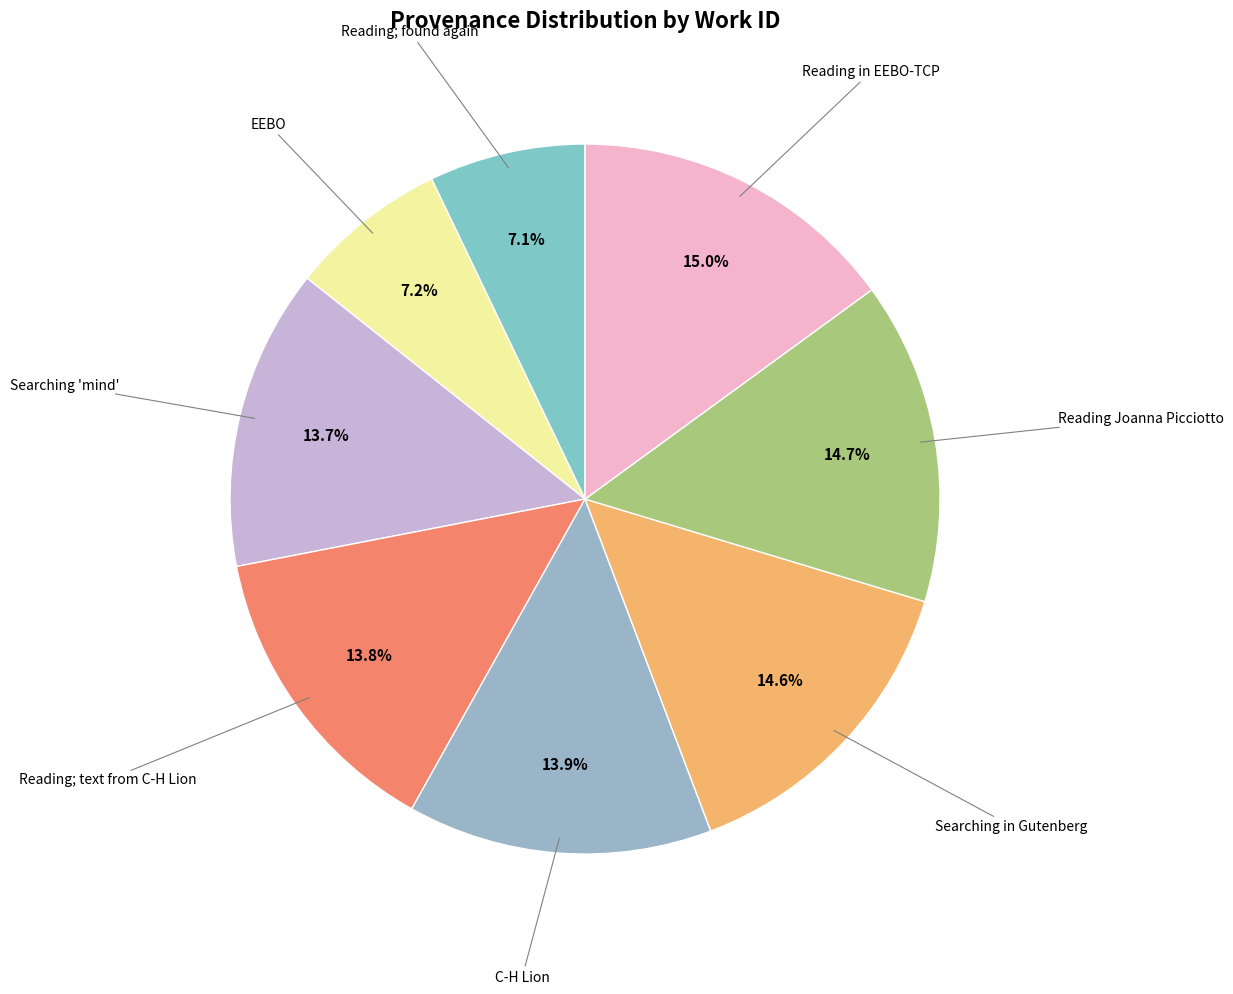

What percentage do C-H Lion and EEBO together represent?

21.1%